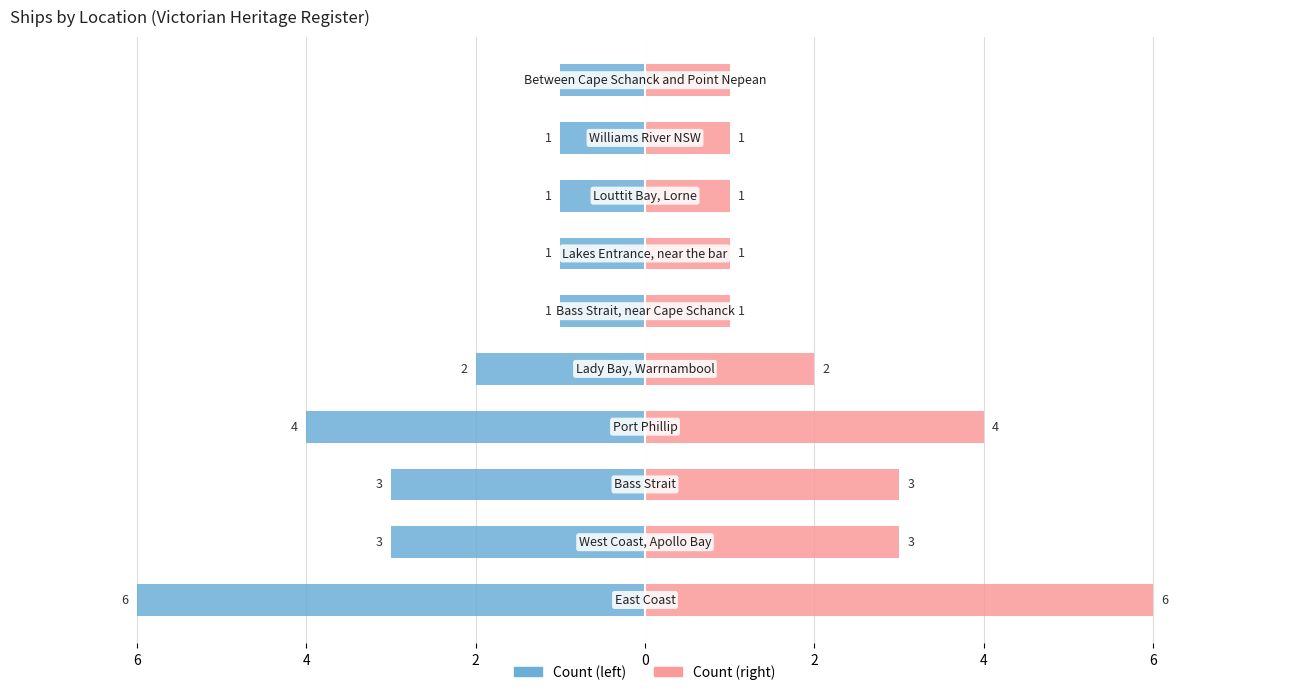

Reading left to right, transcribe all the data shown in this chart.

Left Count: -6	-3	-3	-4	-2	-1	-1	-1	-1	-1
Right Count: 6	3	3	4	2	1	1	1	1	1